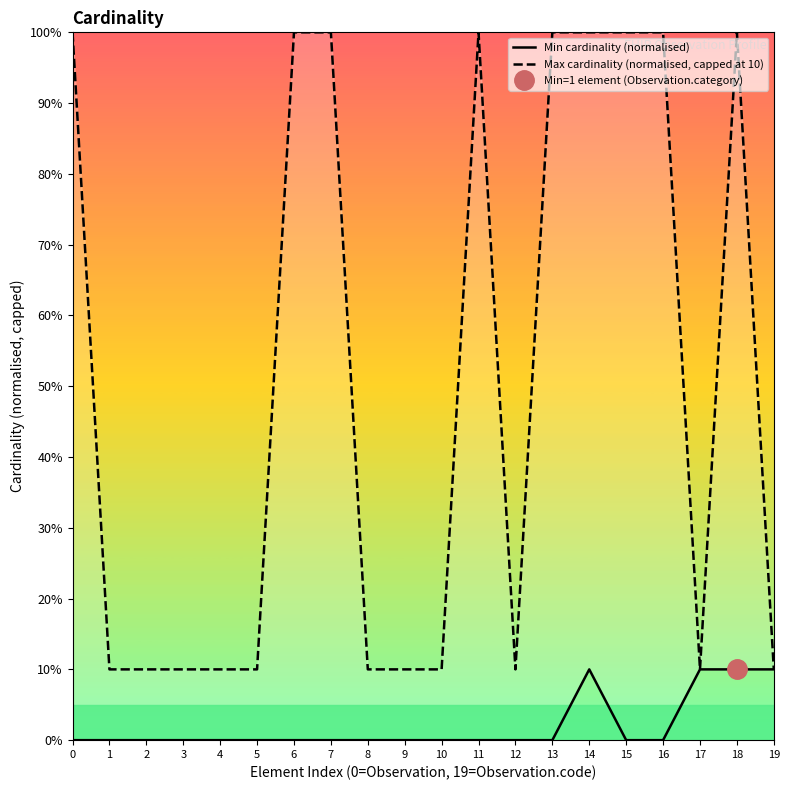

Reading left to right, extract all data points from this chart.

Min cardinality (normalised): 0=0	1=0	2=0	3=0	4=0	5=0	6=0	7=0	8=0	9=0	10=0	11=0	12=0	13=0	14=10	15=0	16=0	17=10	18=10	19=10
Max cardinality (normalised, capped at 10): 0=100	1=10	2=10	3=10	4=10	5=10	6=100	7=100	8=10	9=10	10=10	11=100	12=10	13=100	14=100	15=100	16=100	17=10	18=100	19=10